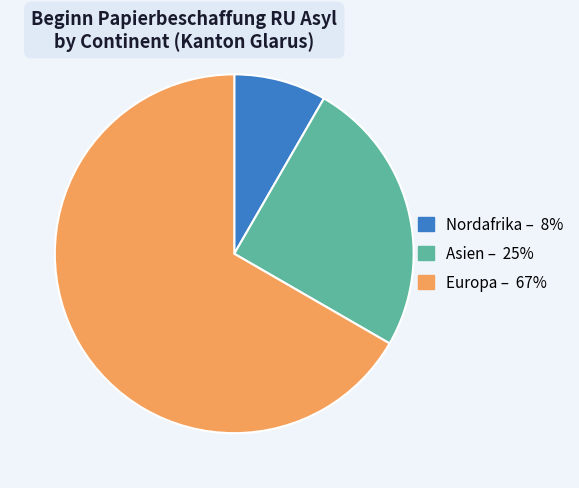

Is there a majority slice in this chart?

Yes